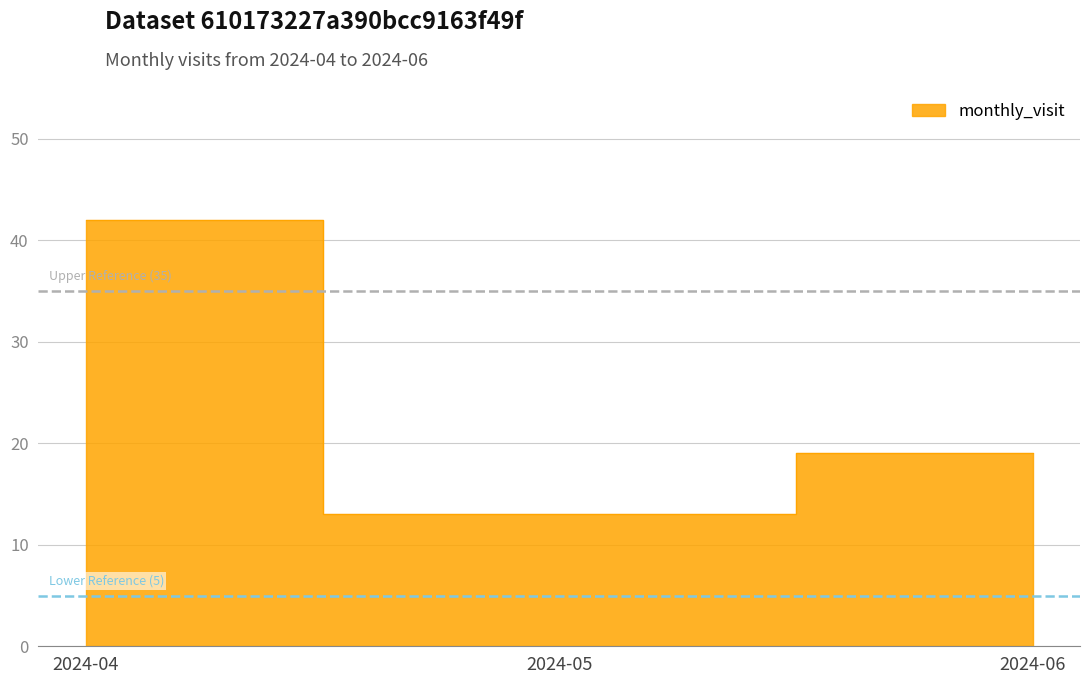

What is the average value?

25